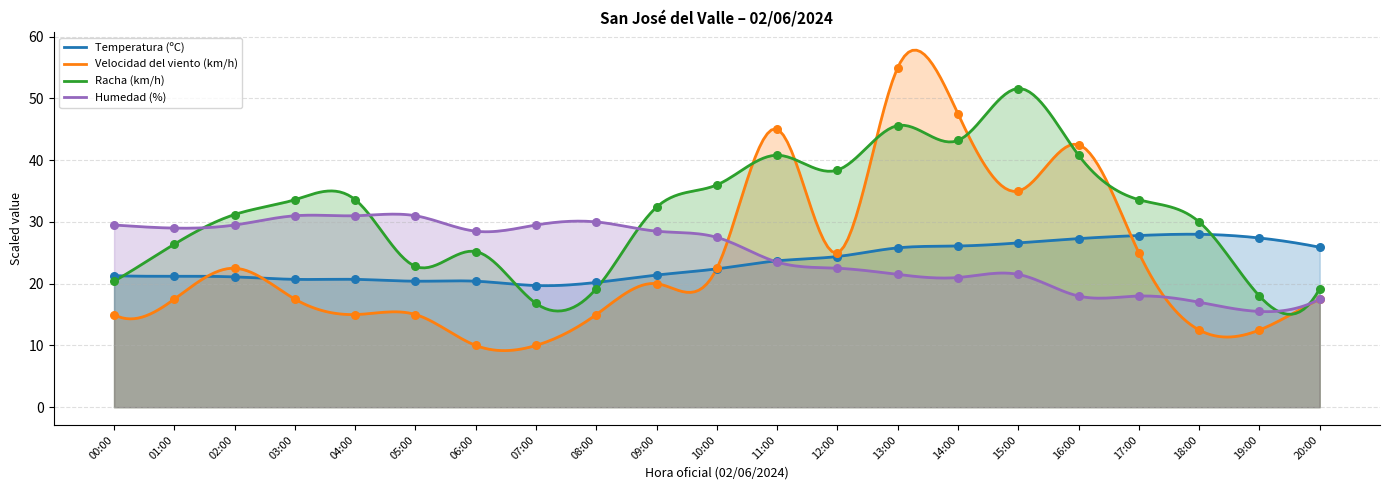

What is the total value across all series at 13:00?

147.9